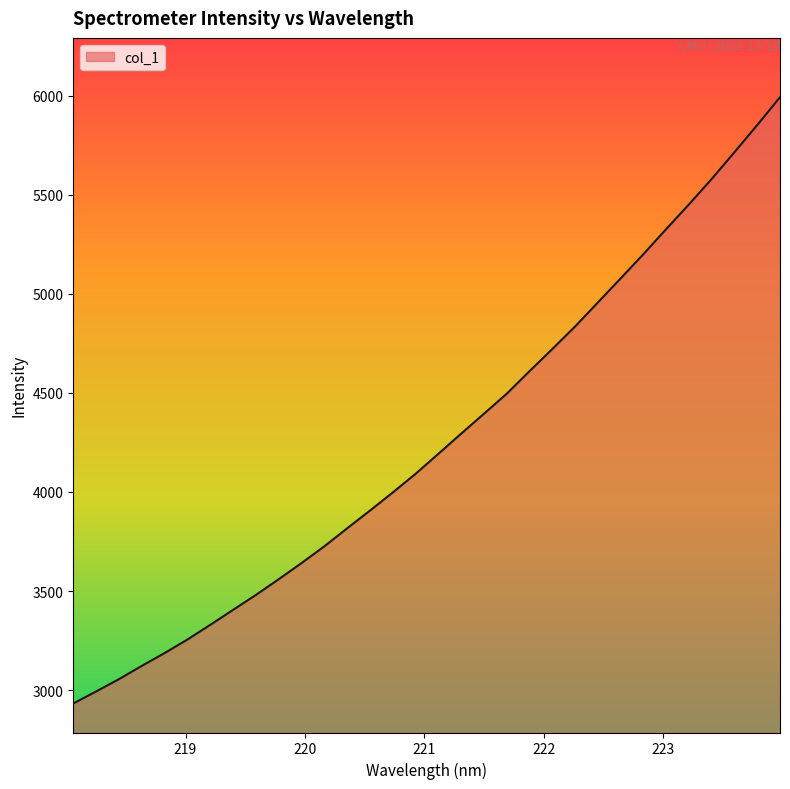

What is the difference between the maximum and minimum values?

3060.9